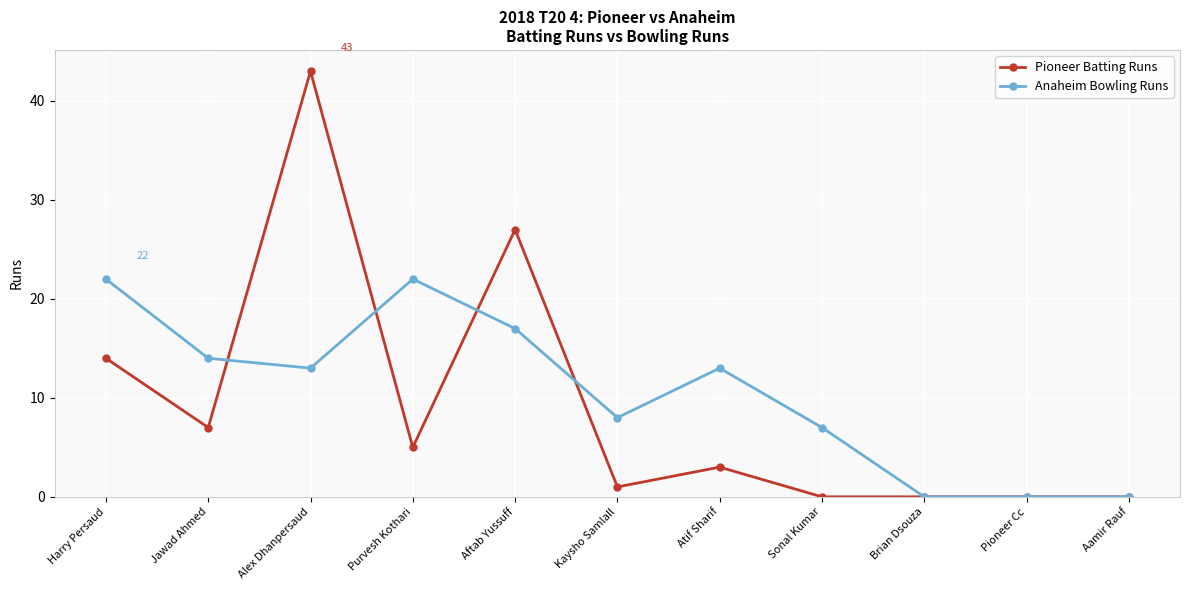

True or false: Anaheim Bowling Runs has a value of 6 at Jawad Ahmed.

False